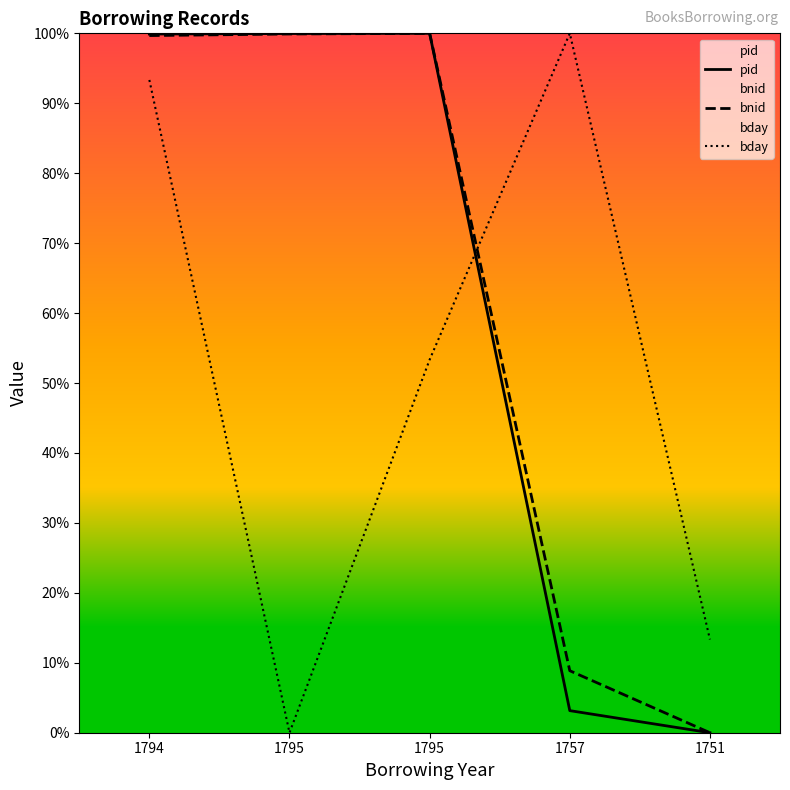

True or false: pid has more than 2 points higher than both neighbors.

False